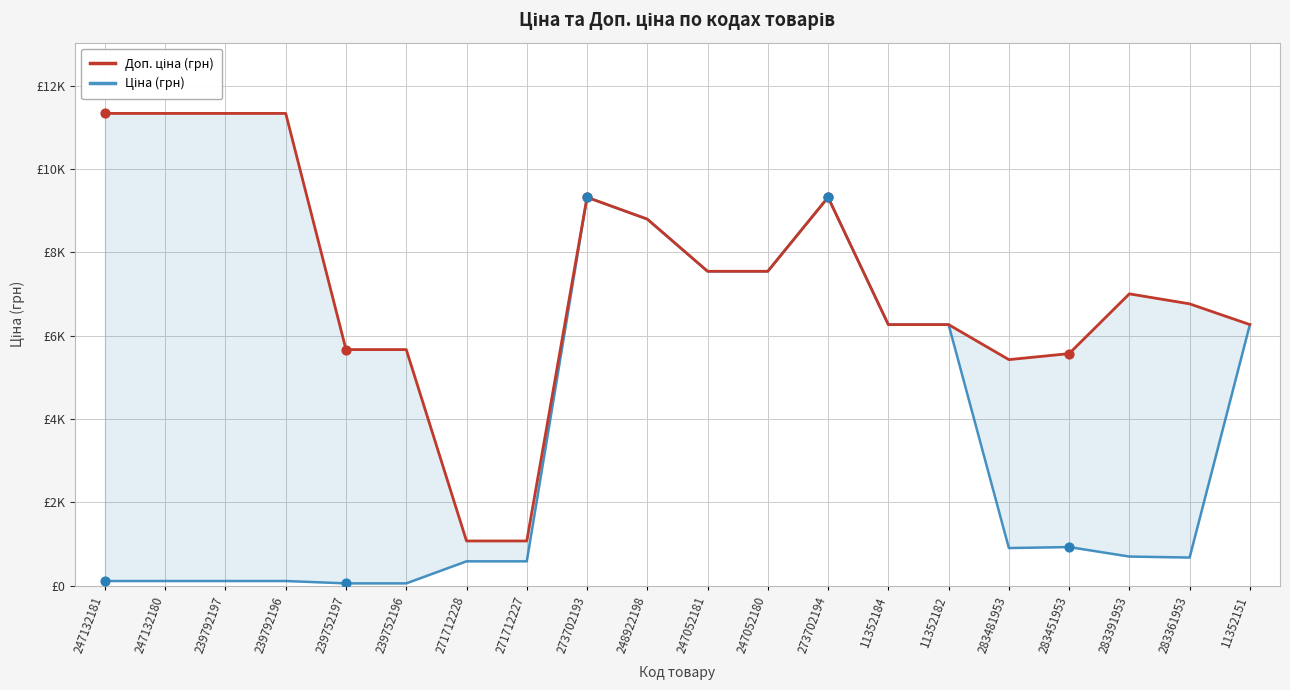

Which series reaches the maximum Y coordinate?

Доп. ціна (грн)